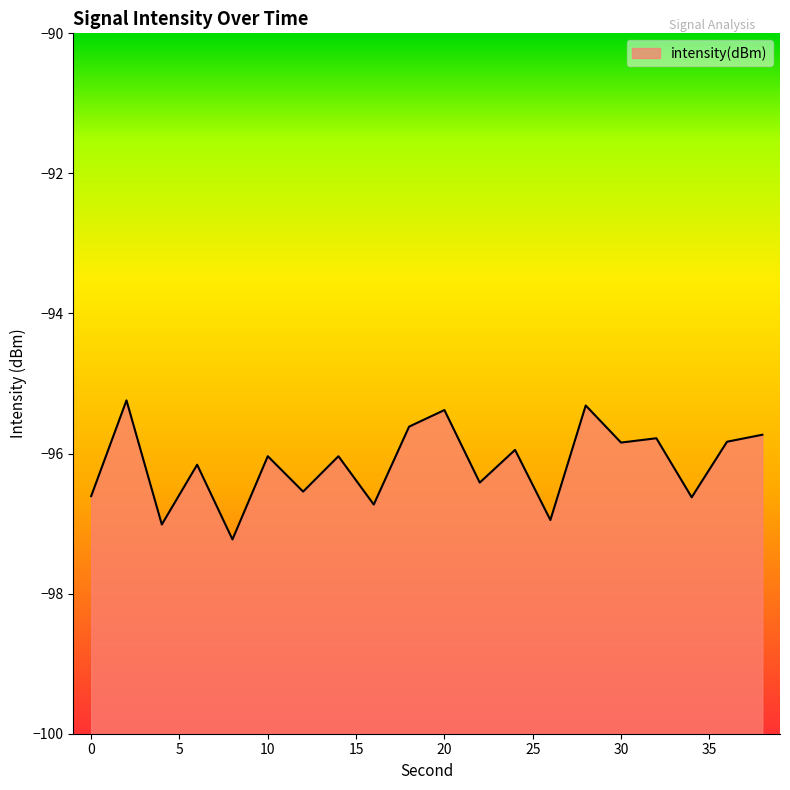

What is the sum of the values at 18 and 12?

-192.2